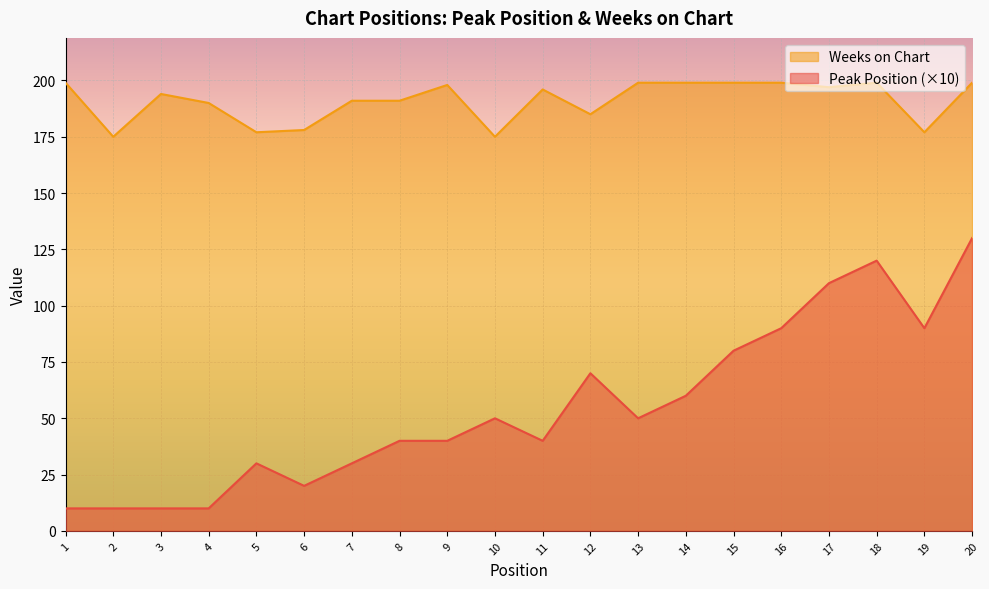

At which label does Peak Position reach its peak?

20